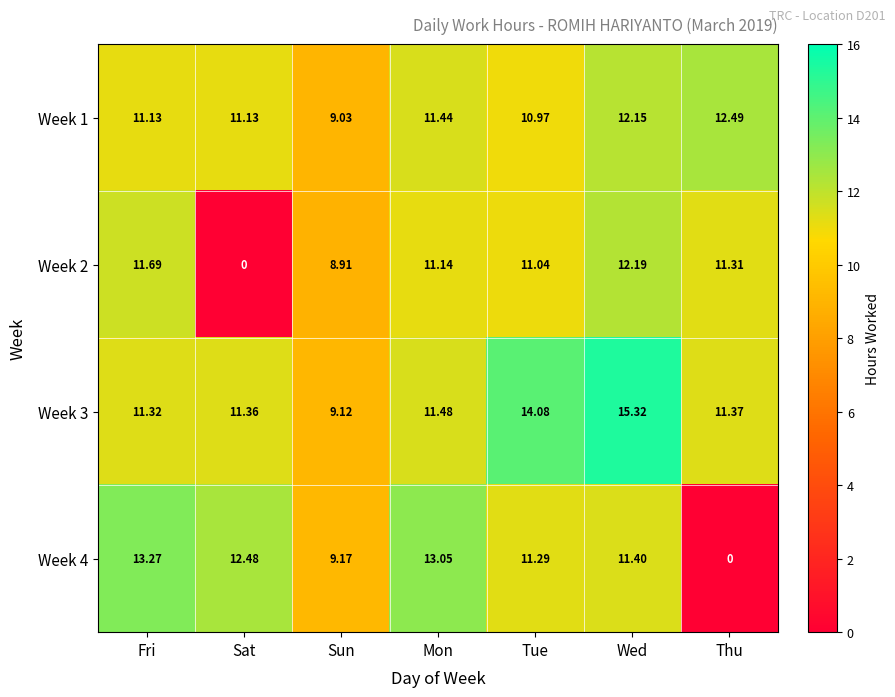

Which series has the largest range (max minus min)?

Week 4